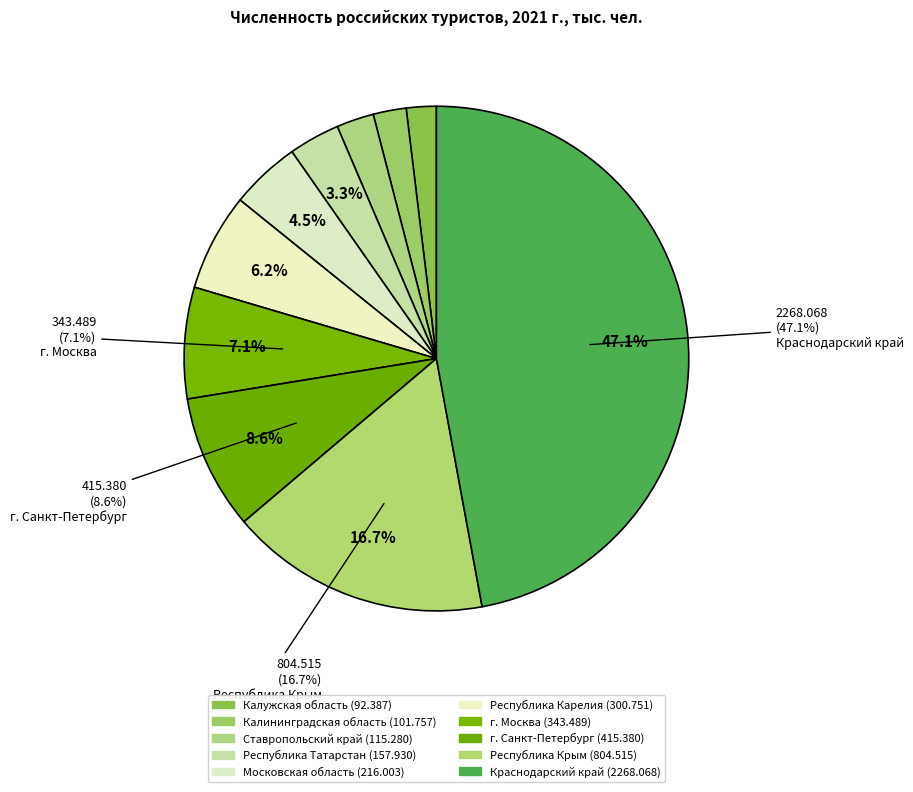

Is there any slice that represents more than half of the pie?

No